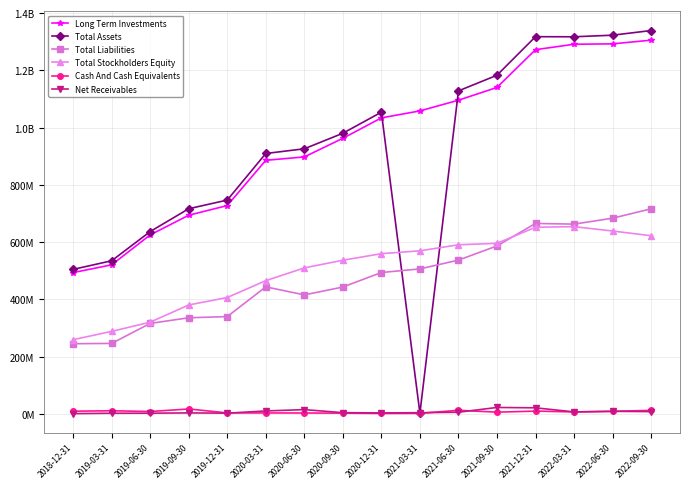

What is the difference between the maximum and second lowest values in the Total Stockholders Equity series?

365637599